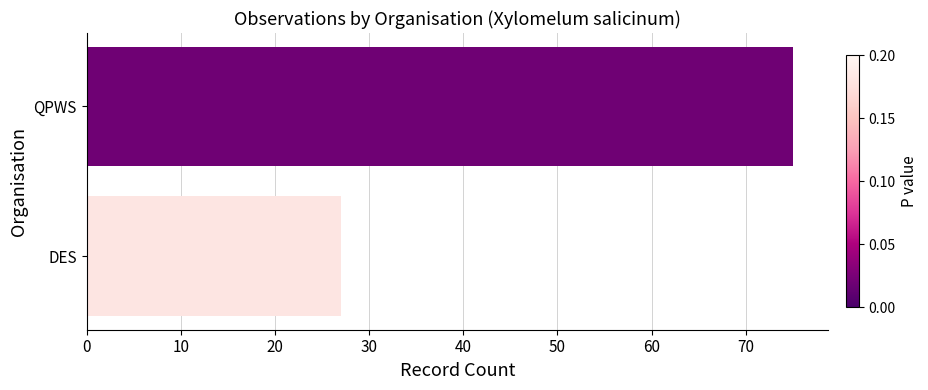

How many data points are less than 75?

1